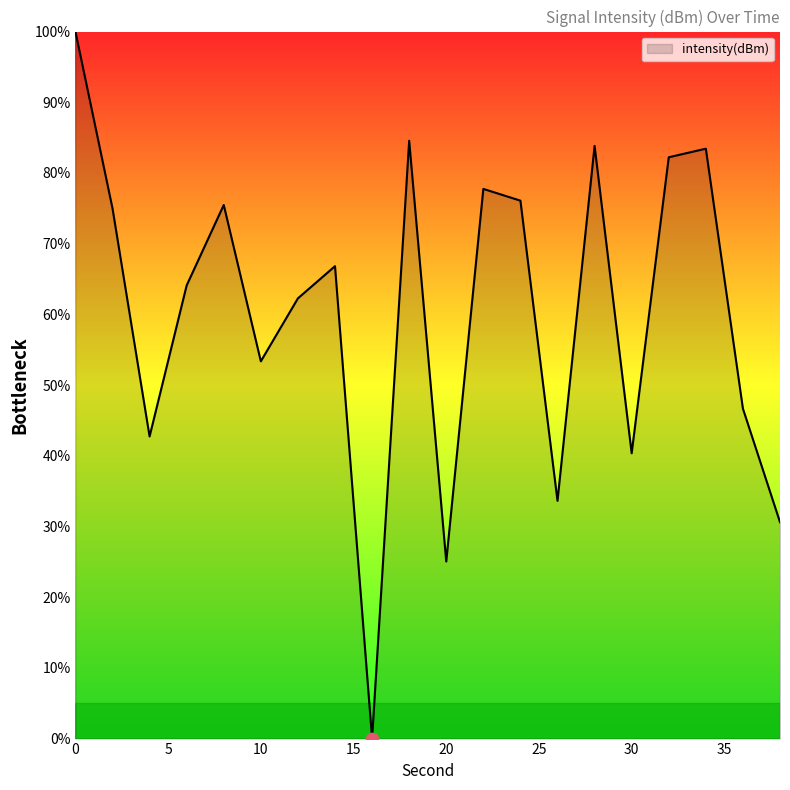

What is the difference between the maximum and minimum values?

100.0